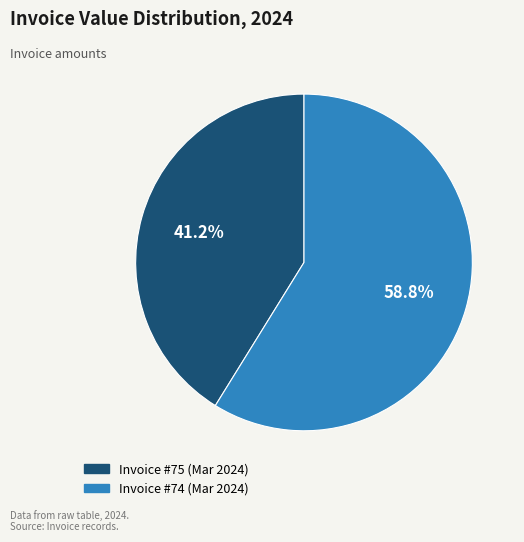

Approximately how many times larger is the value at Invoice #74 (Mar 2024) compared to Invoice #75 (Mar 2024)?

1.4